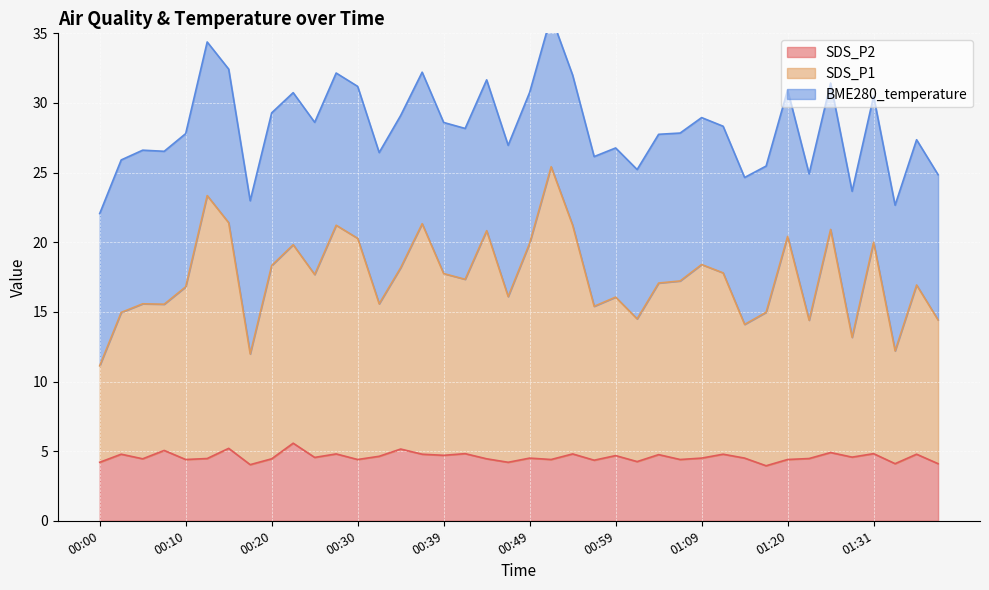

Is the value of SDS_P1 at 00:59 greater than the value of SDS_P2 at 01:09?

Yes